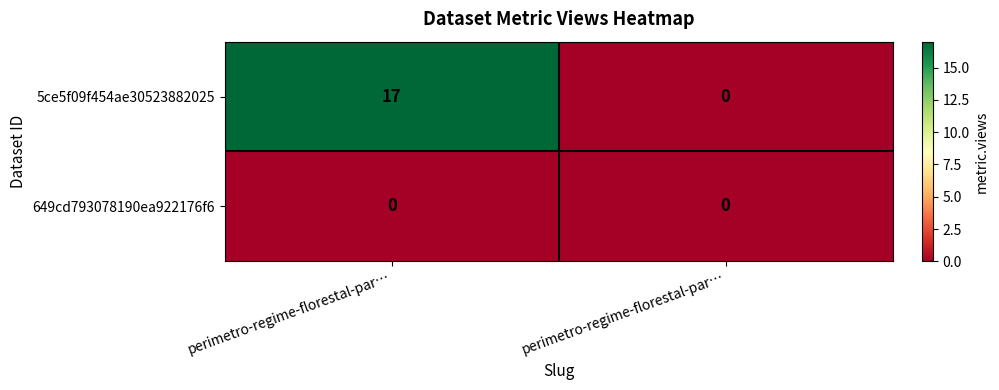

Rank the series by their average value, from lowest to highest.

649cd793078190ea922176f6, 5ce5f09f454ae30523882025